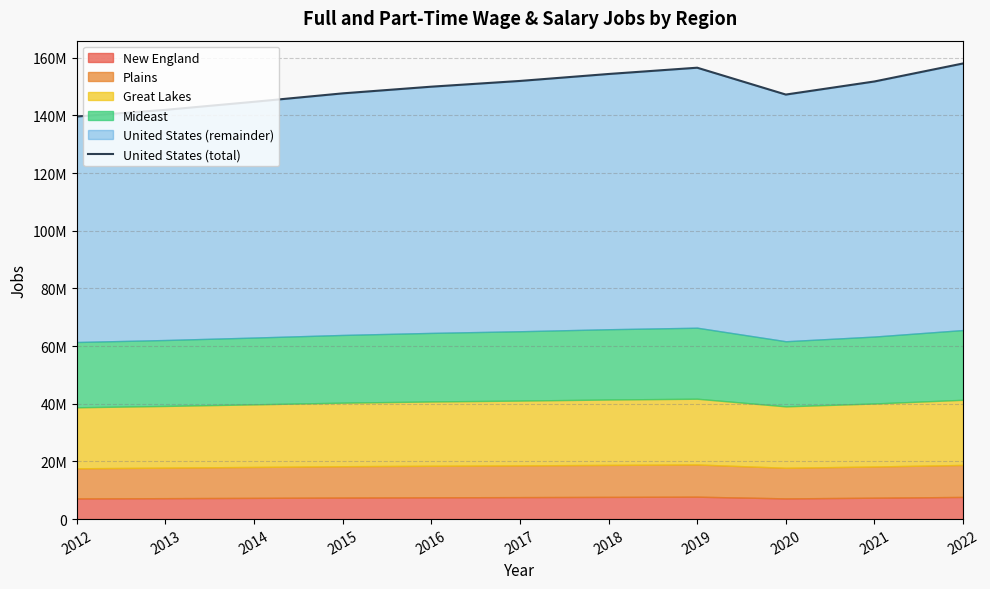

How many points are lower than both their immediate neighbors (excluding endpoints)?

1